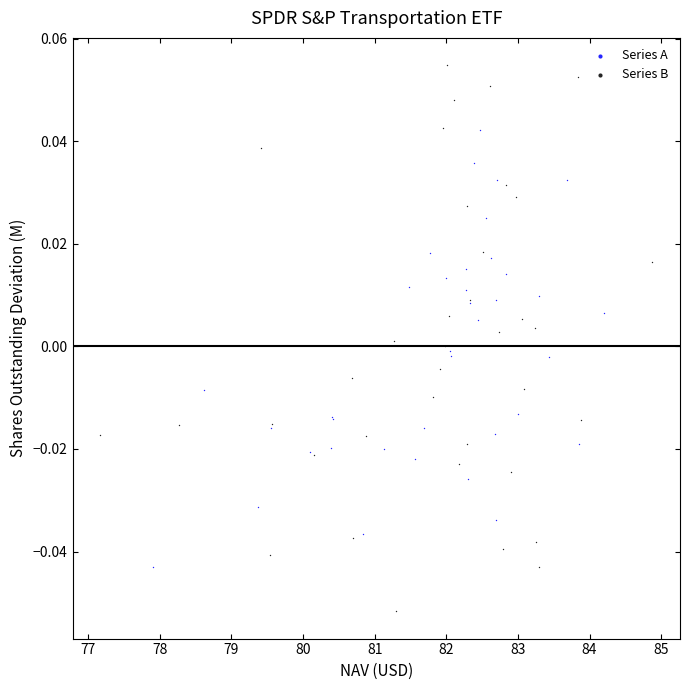

What are all the series names shown in the legend?

Series A, Series B